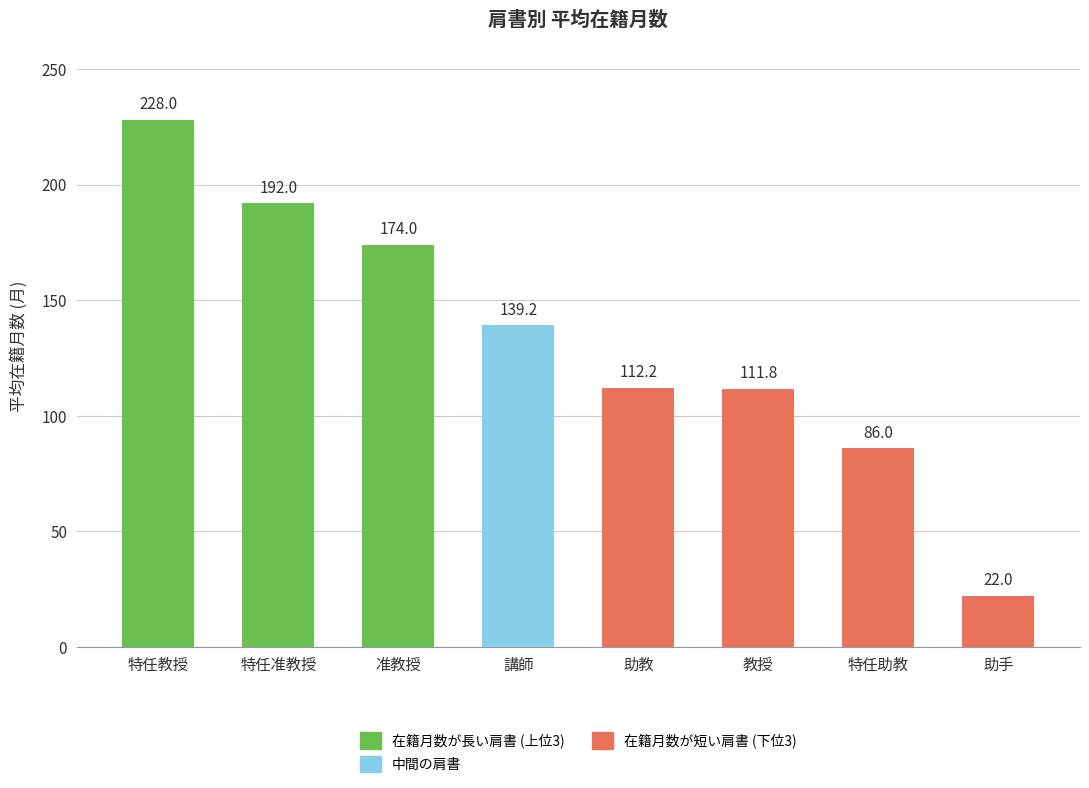

Does the chart contain stacked bars?

No